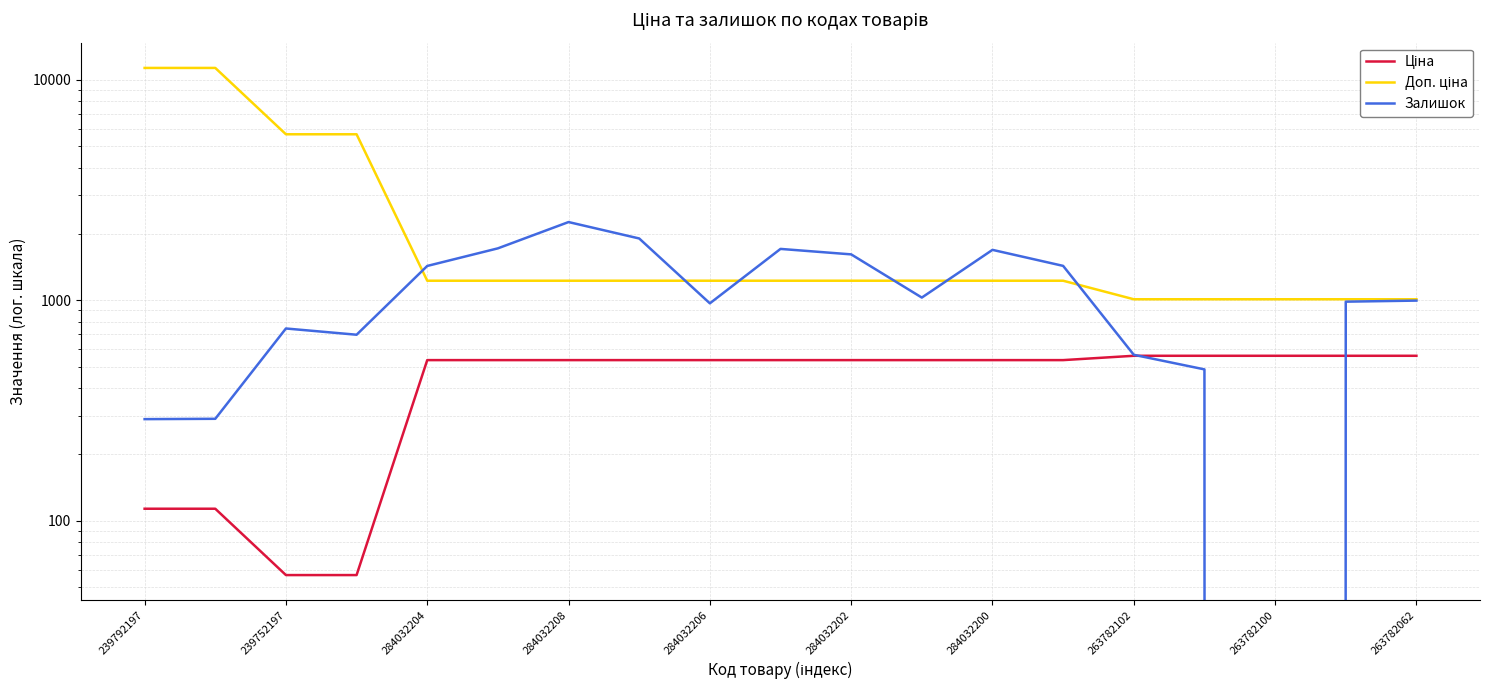

Does the chart display data point markers on the line(s)?

No